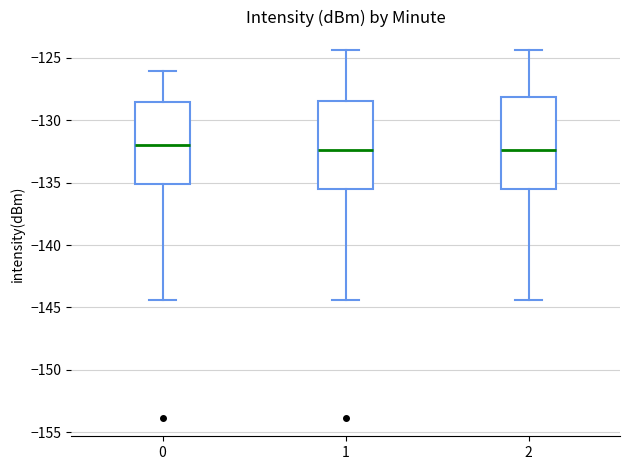

Reading left to right, transcribe this box plot: for each box, give where its median line is, the range the box spans, and where its two whiskers end, as read against the y-axis. The values are not printed on the chart, so give them approximately, as read against the axis.

0: median -132.0, box -135.0 to -128.5, whiskers -144.5 to -126.0
1: median -132.5, box -135.5 to -128.5, whiskers -144.5 to -124.5
2: median -132.5, box -135.5 to -128.0, whiskers -144.5 to -124.5